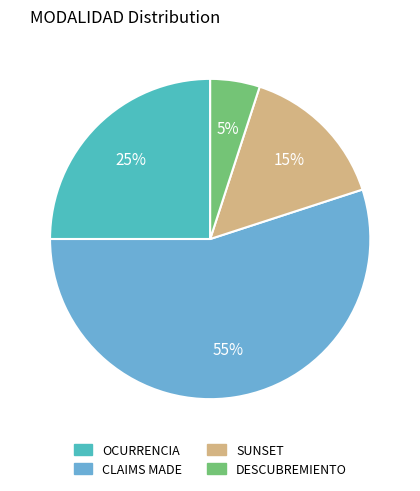

Do SUNSET and OCURRENCIA together represent more than half of the pie?

No